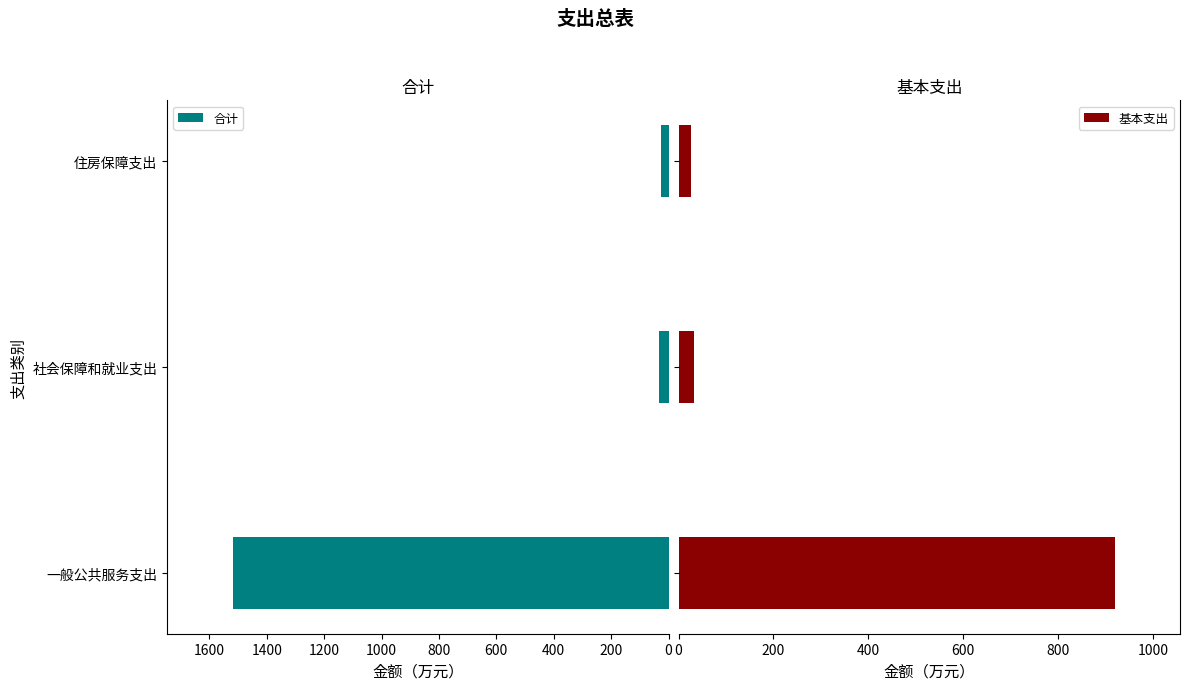

The 合计 series shows 32.9 at 社会保障和就业支出. True or false?

True